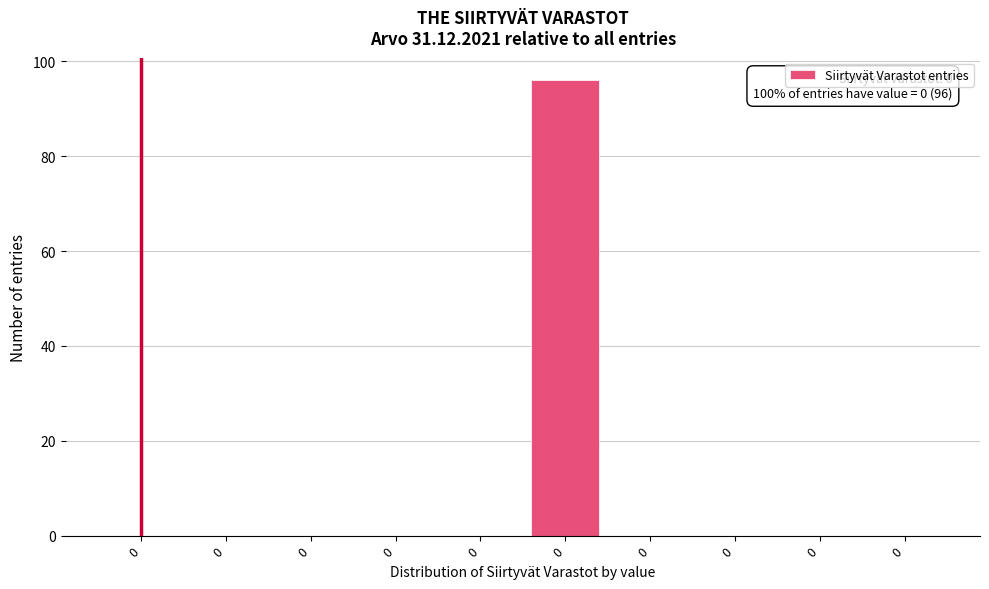

How many series are shown in this chart?

1